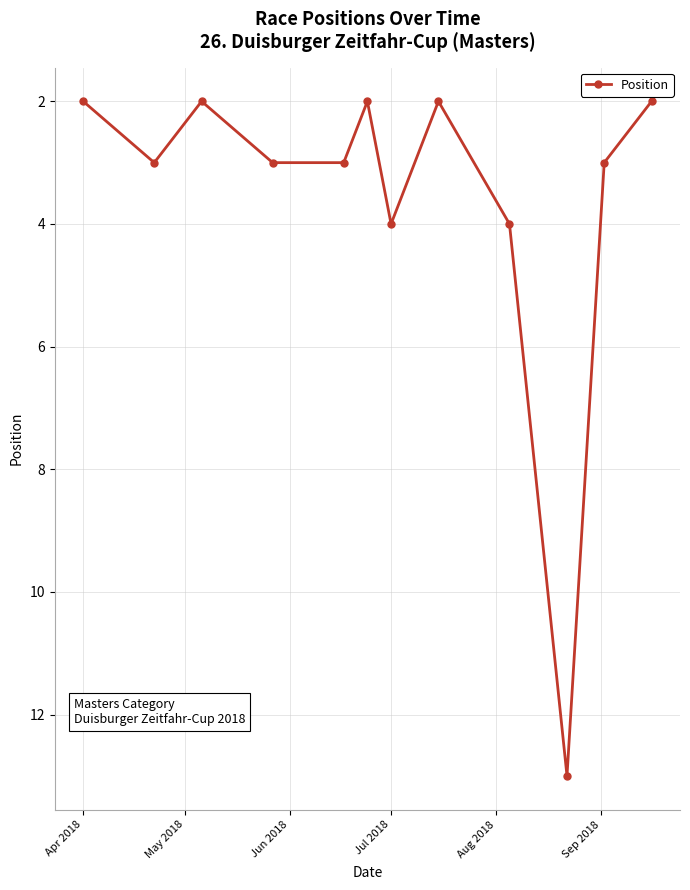

True or false: there are more than 1 points higher than both neighbors.

True